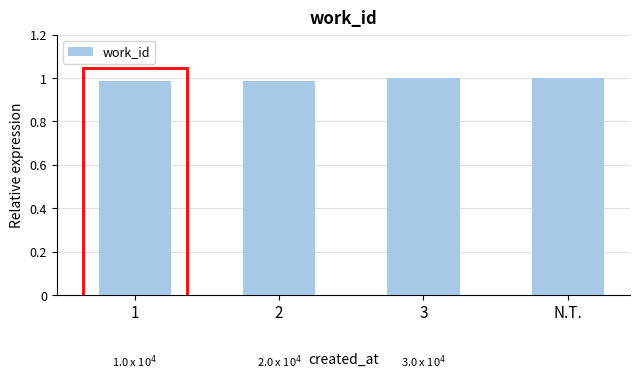

What is the sum of all values?

4.0